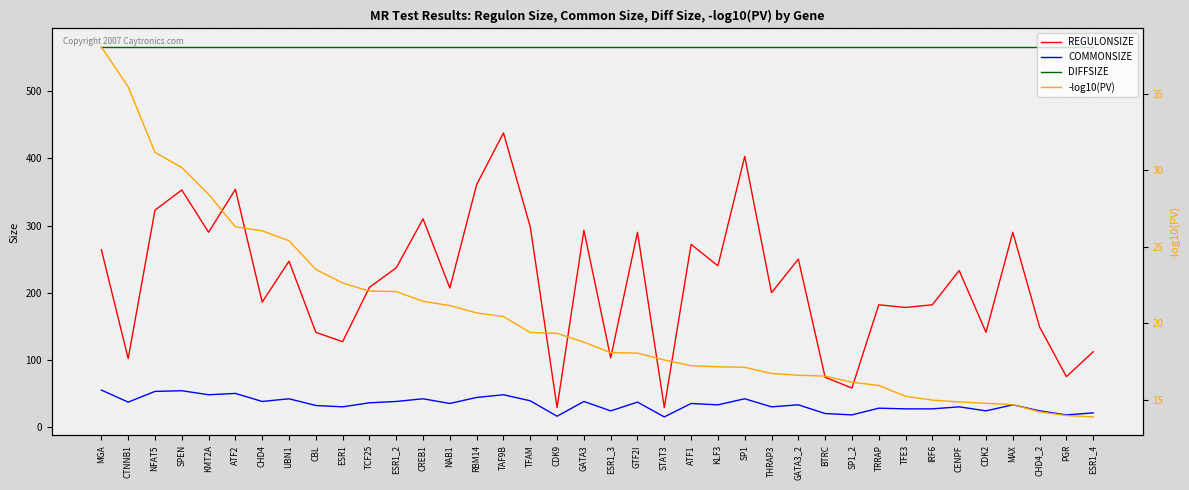

How many values in the REGULONSIZE series exceed 233?

18